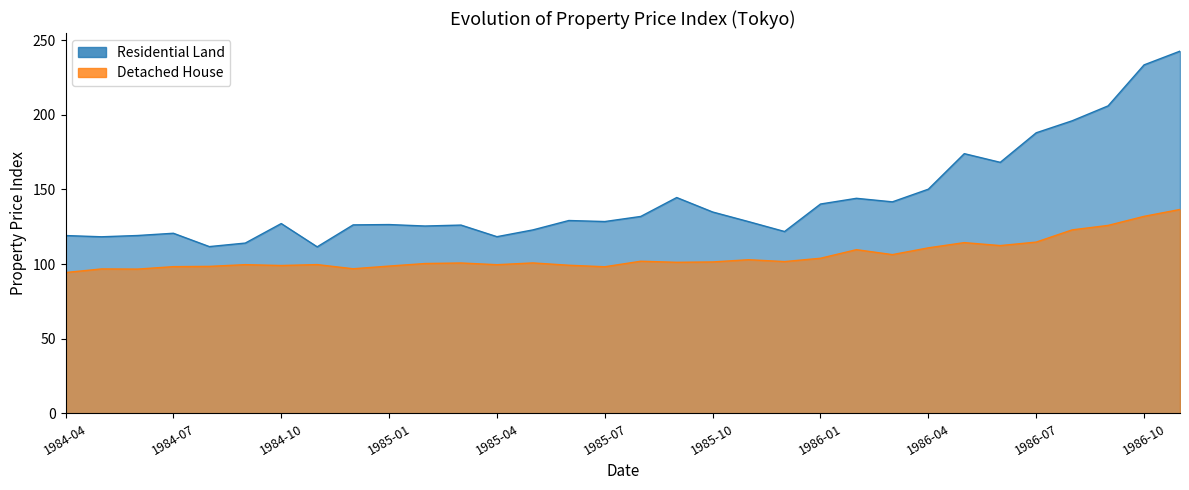

What is the sum of all Detached House values?

3375.0